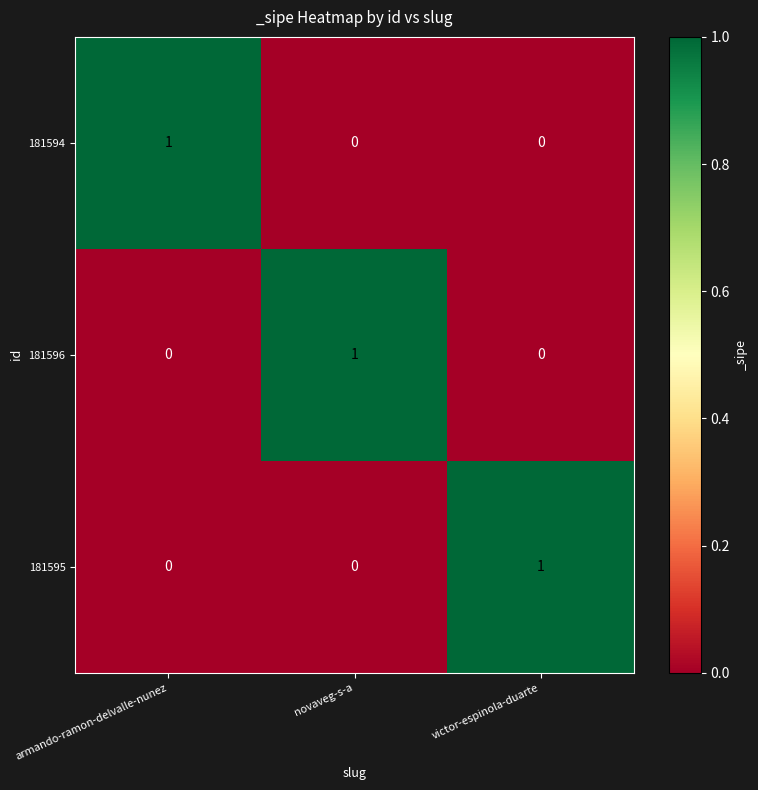

What is the difference between the highest and lowest values at novaveg-s-a?

1